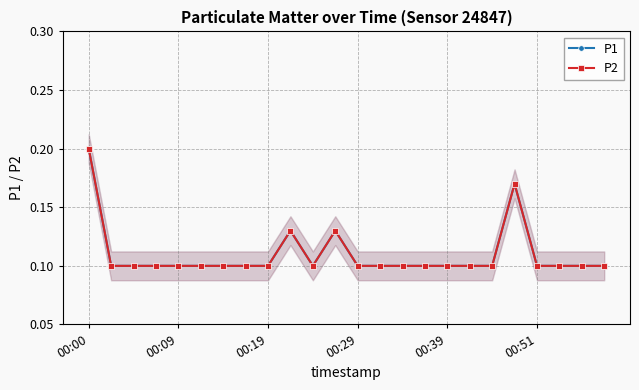

Reading left to right, what are all the values shown in this chart?

P1: 0.2	0.1	0.1	0.1	0.1	0.1	0.1	0.1	0.1	0.1	0.1	0.1	0.1	0.1	0.1	0.1	0.1	0.1	0.1	0.2	0.1	0.1	0.1	0.1
P2: 0.2	0.1	0.1	0.1	0.1	0.1	0.1	0.1	0.1	0.1	0.1	0.1	0.1	0.1	0.1	0.1	0.1	0.1	0.1	0.2	0.1	0.1	0.1	0.1